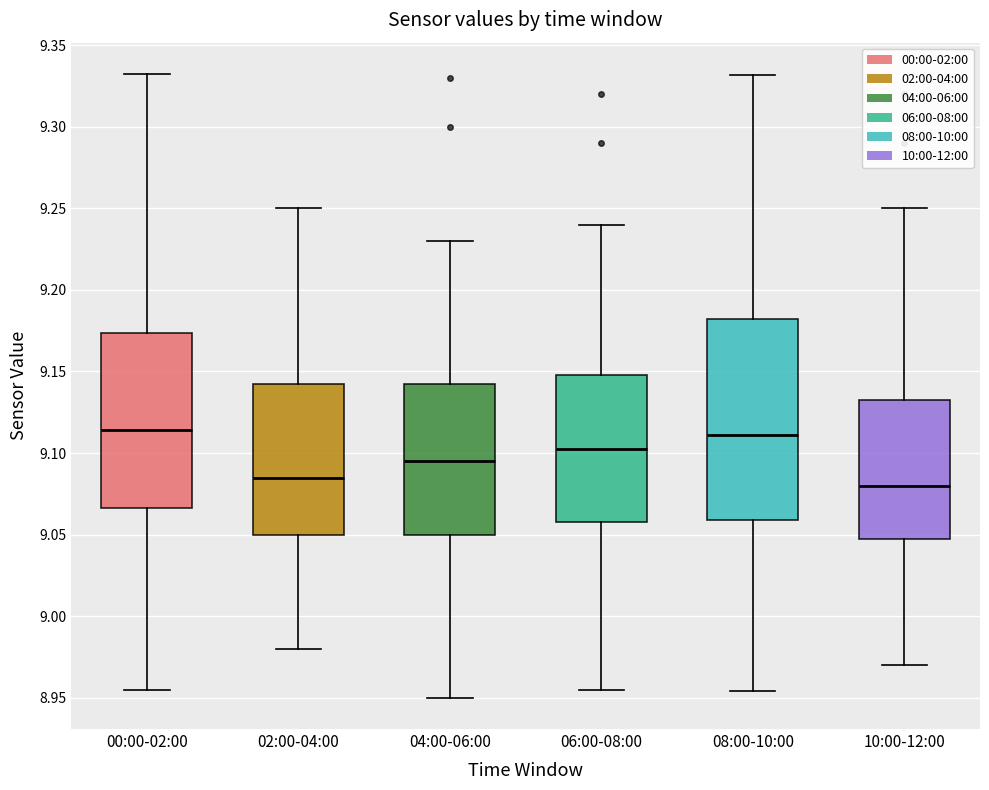

Reading left to right, transcribe this box plot: for each box, give where its median line is, the range the box spans, and where its two whiskers end, as read against the y-axis. The values are not printed on the chart, so give them approximately, as read against the axis.

00:00-02:00: median 9.115, box 9.065 to 9.175, whiskers 8.955 to 9.330
02:00-04:00: median 9.085, box 9.050 to 9.145, whiskers 8.980 to 9.250
04:00-06:00: median 9.095, box 9.050 to 9.145, whiskers 8.950 to 9.230
06:00-08:00: median 9.105, box 9.060 to 9.150, whiskers 8.955 to 9.240
08:00-10:00: median 9.110, box 9.060 to 9.180, whiskers 8.955 to 9.330
10:00-12:00: median 9.080, box 9.050 to 9.135, whiskers 8.970 to 9.250